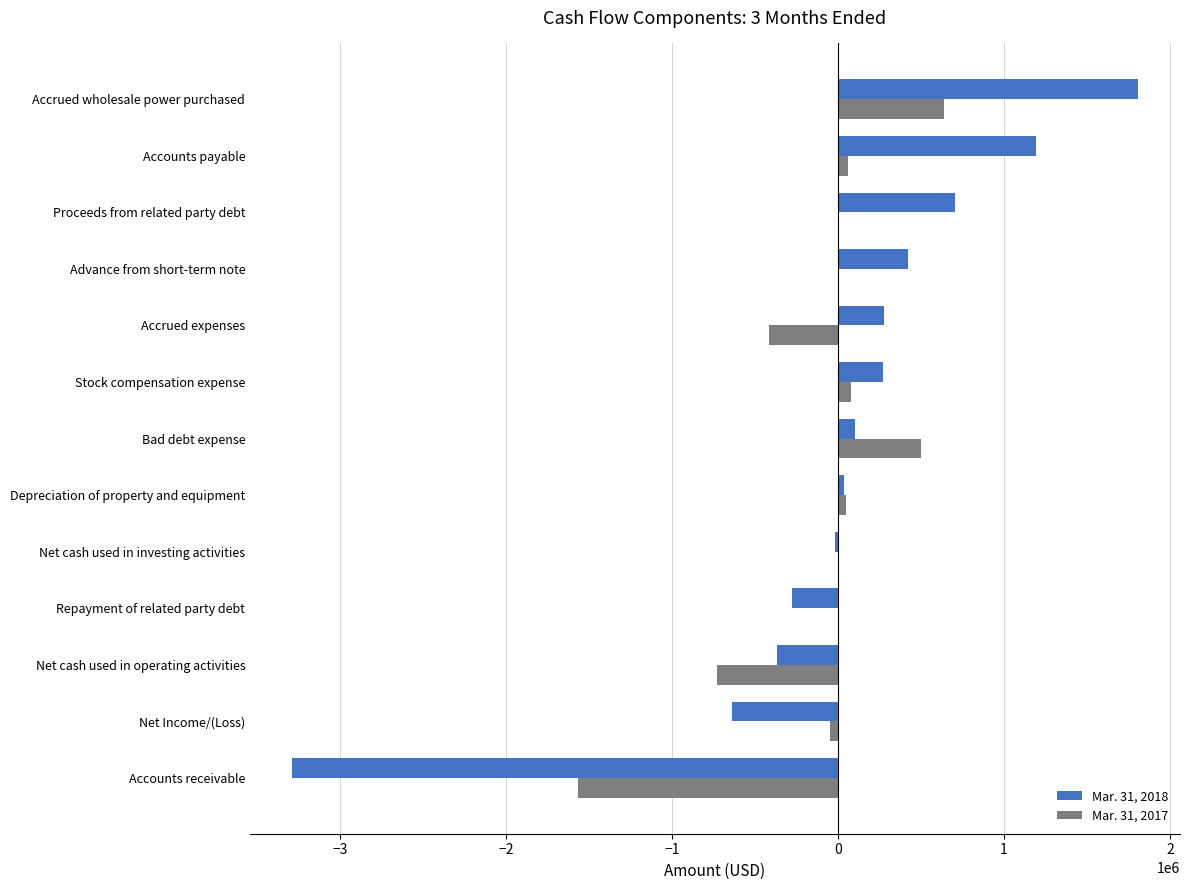

Is it true that Mar. 31, 2018 equals -3288919 at Accounts receivable?

True